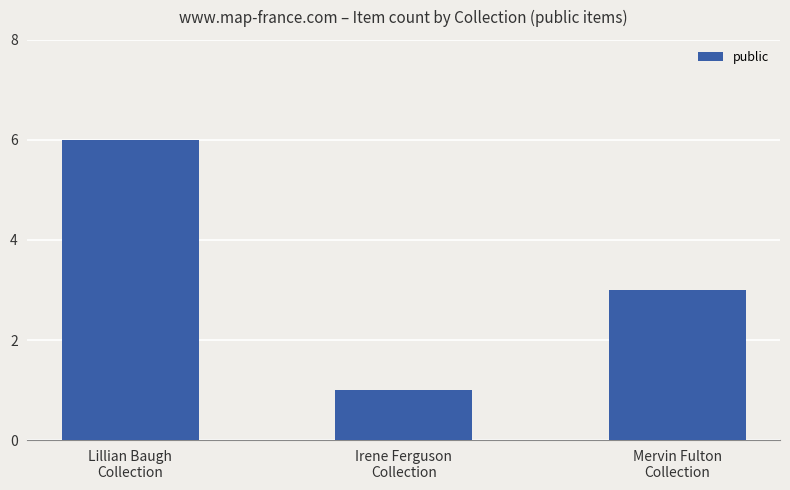

Rank the categories by value from lowest to highest.

Irene Ferguson
Collection, Mervin Fulton
Collection, Lillian Baugh
Collection